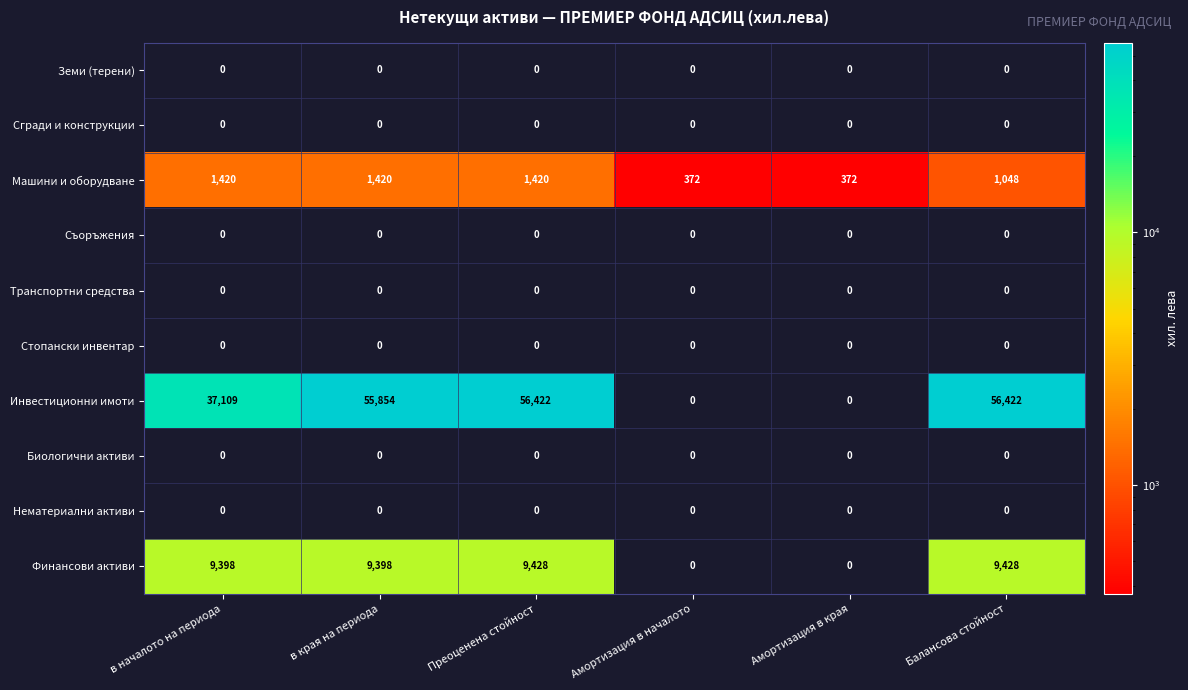

What is the difference between the Инвестиционни имоти values at Балансова стойност and в края на периода?

568